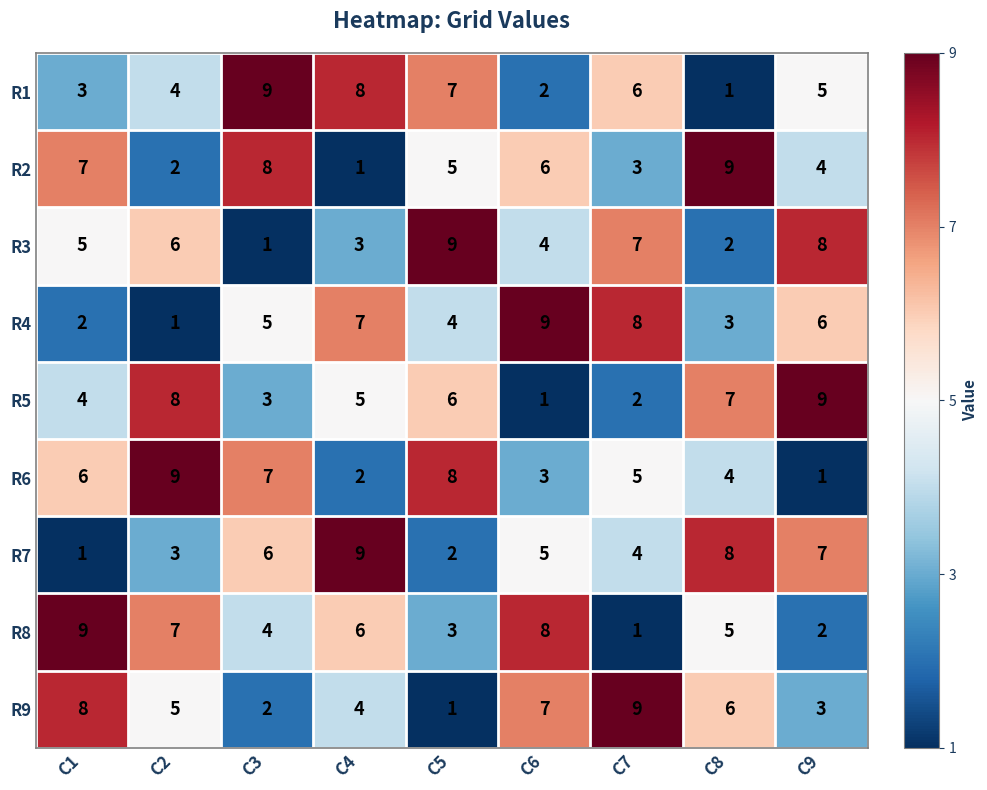

What is the difference between the R8 values at C4 and C1?

3